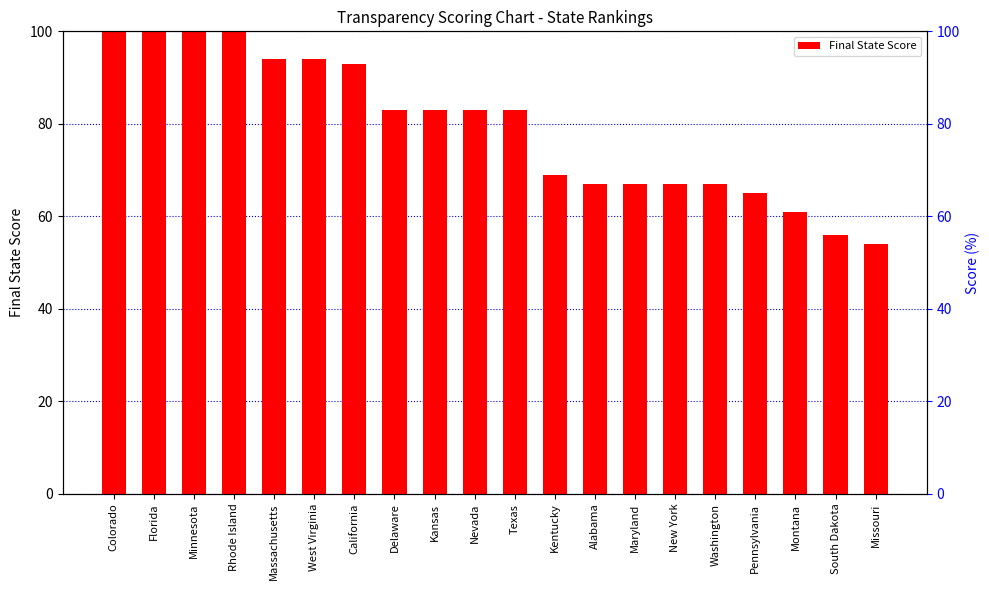

Is it true that the value at West Virginia is 94?

True